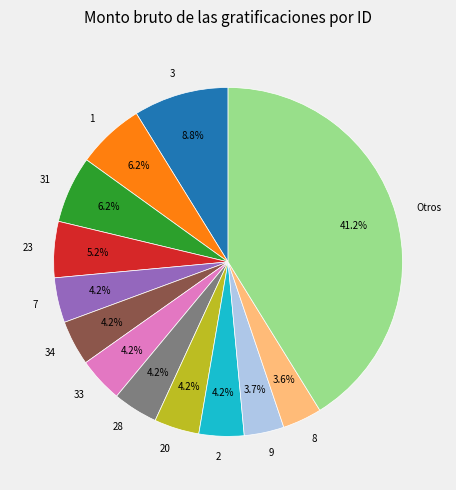

Is there a majority slice in this chart?

No